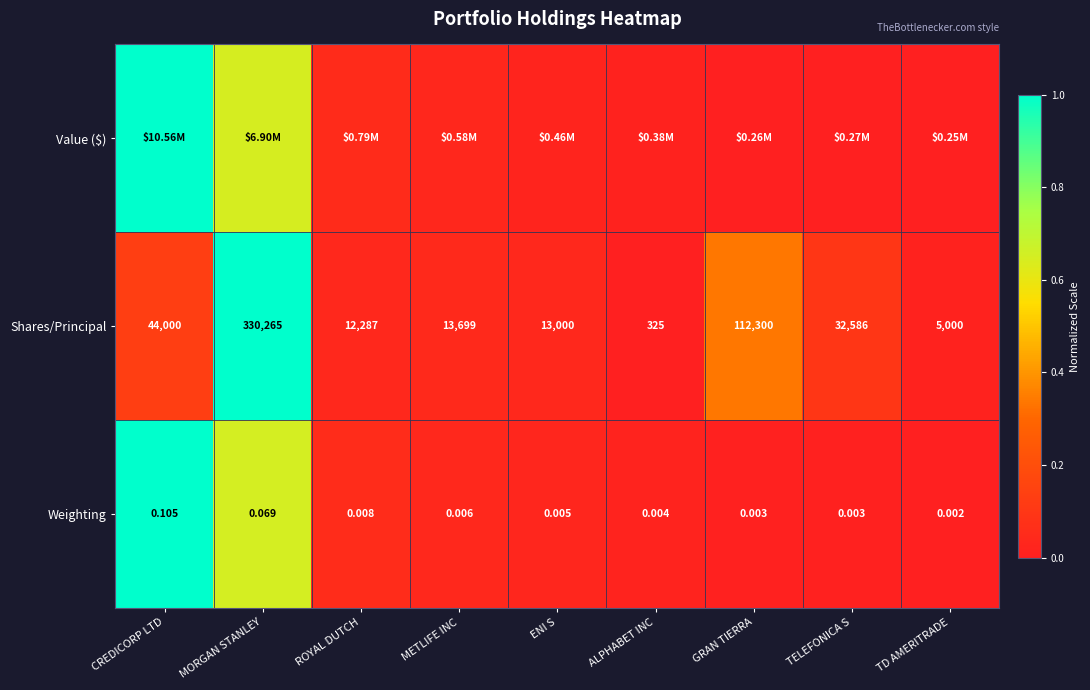

At which label does Shares/Principal first exceed 13699?

CREDICORP LTD